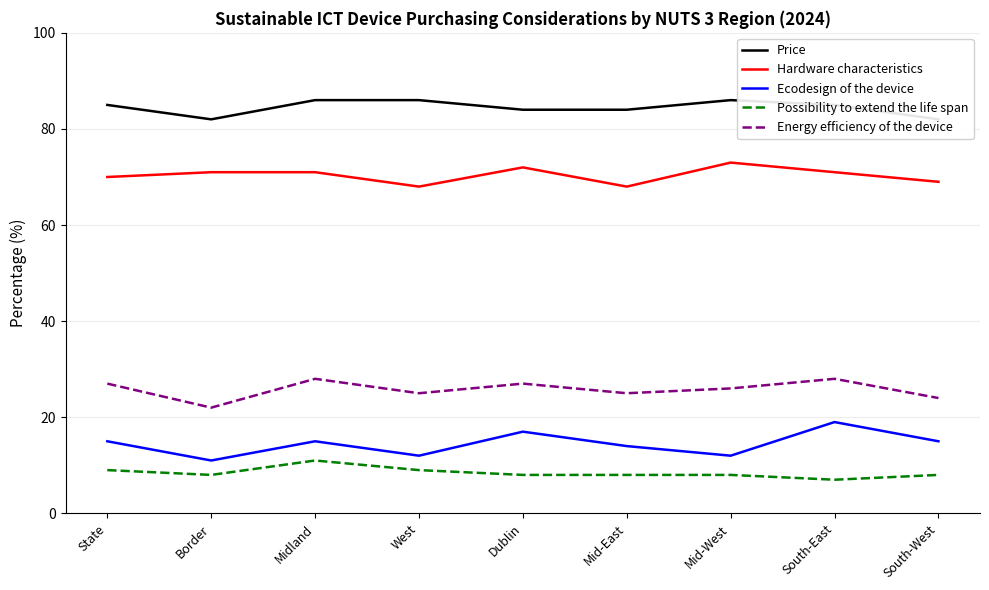

True or false: Possibility to extend the life span has more than 1 interior local peaks.

False